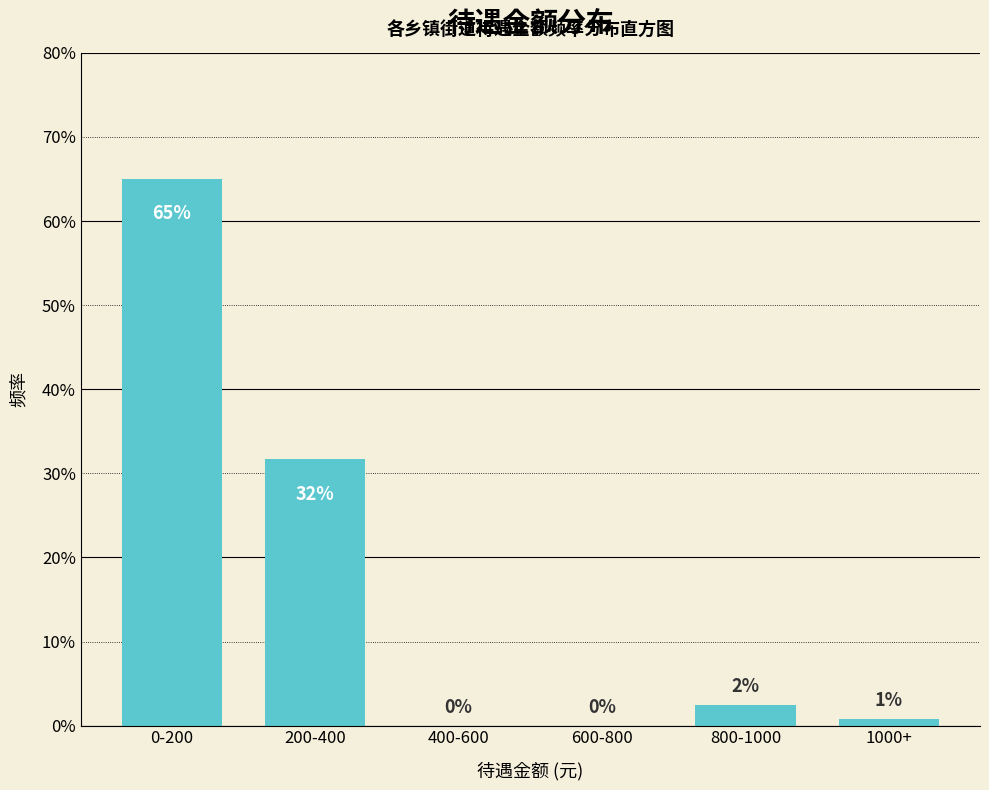

What is the sum of all values?

100.0